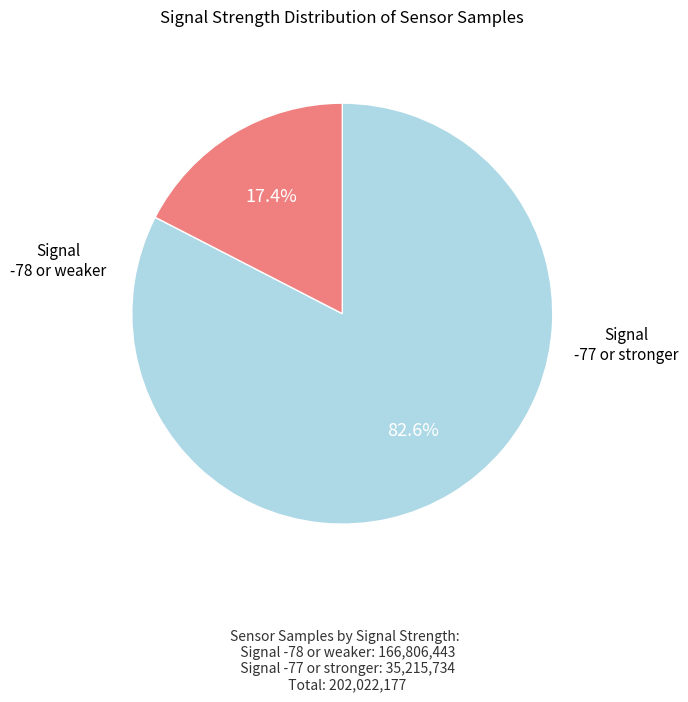

Count the number of slices in the pie.

2